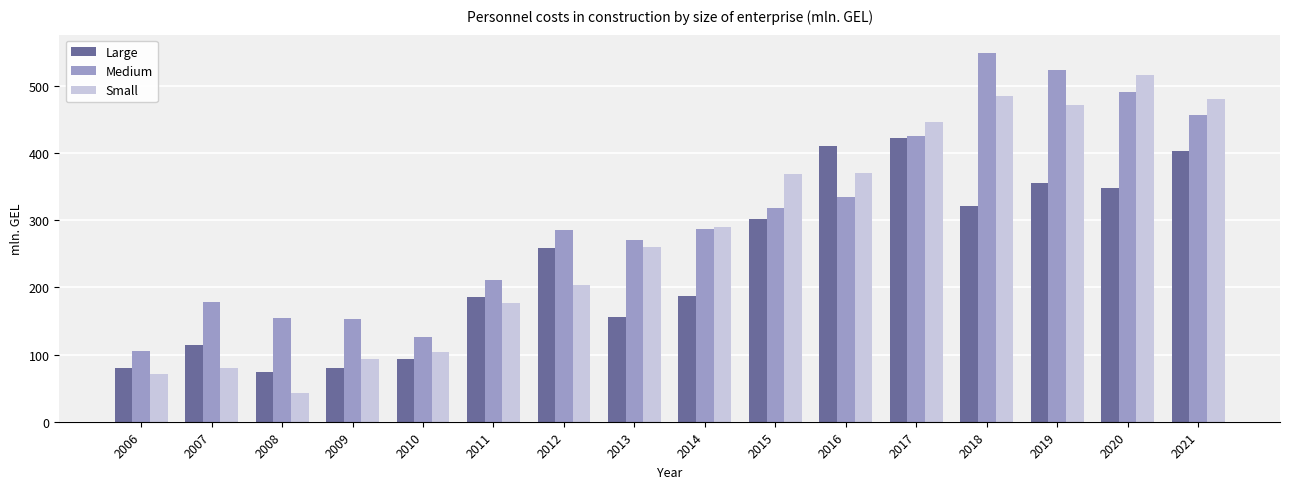

How many groups of bars are there?

16